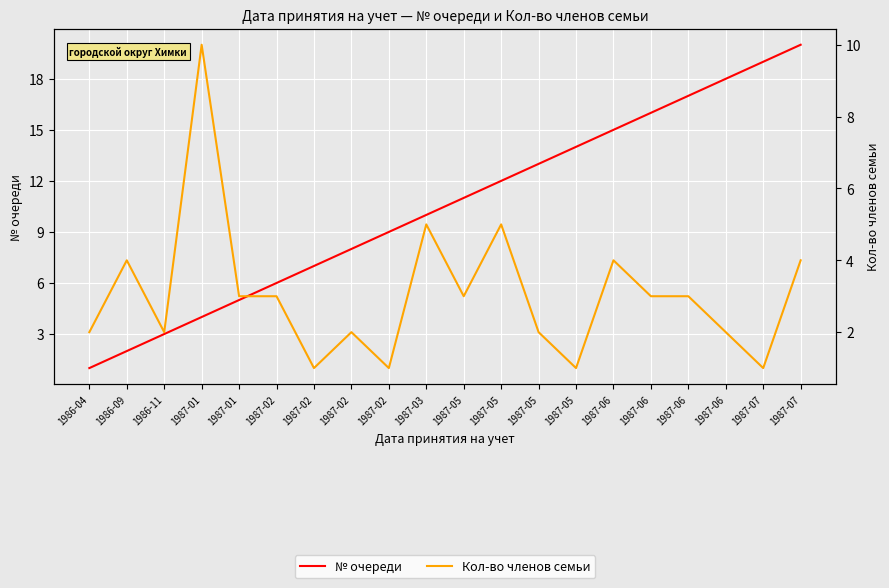

Rank the categories by № очереди value from highest to lowest.

1987-07, 1987-07, 1987-06, 1987-06, 1987-06, 1987-06, 1987-05, 1987-05, 1987-05, 1987-05, 1987-03, 1987-02, 1987-02, 1987-02, 1987-02, 1987-01, 1987-01, 1986-11, 1986-09, 1986-04